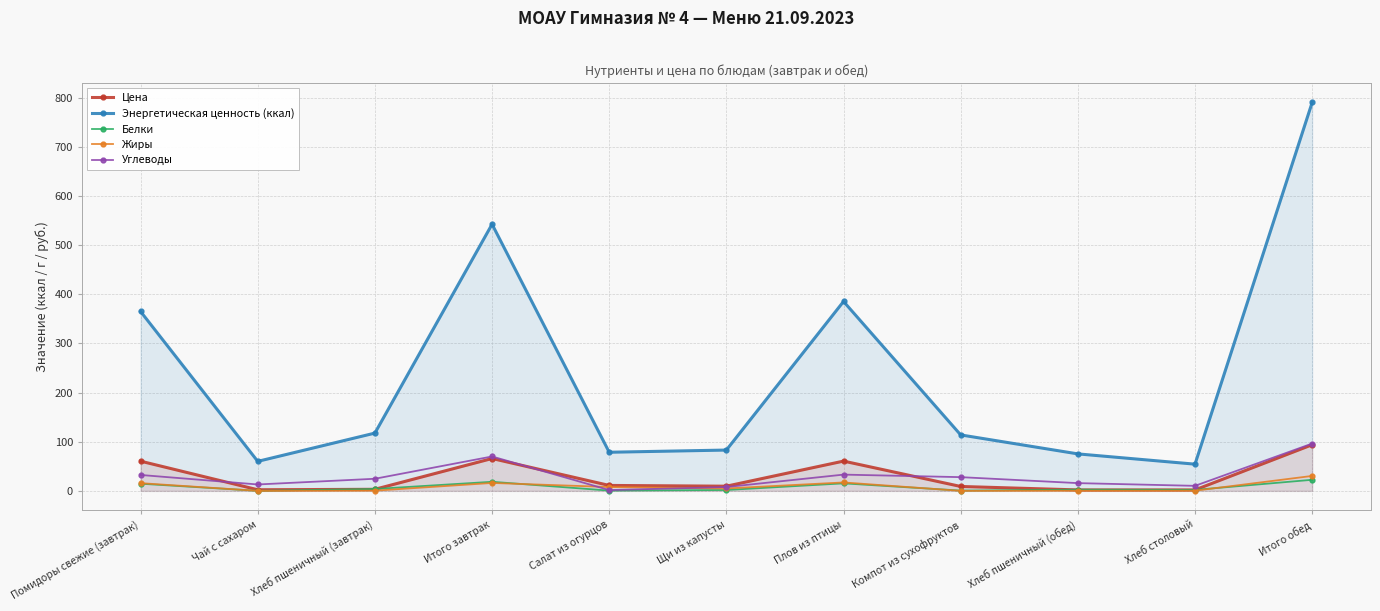

What is the sum of all Цена values?

319.2